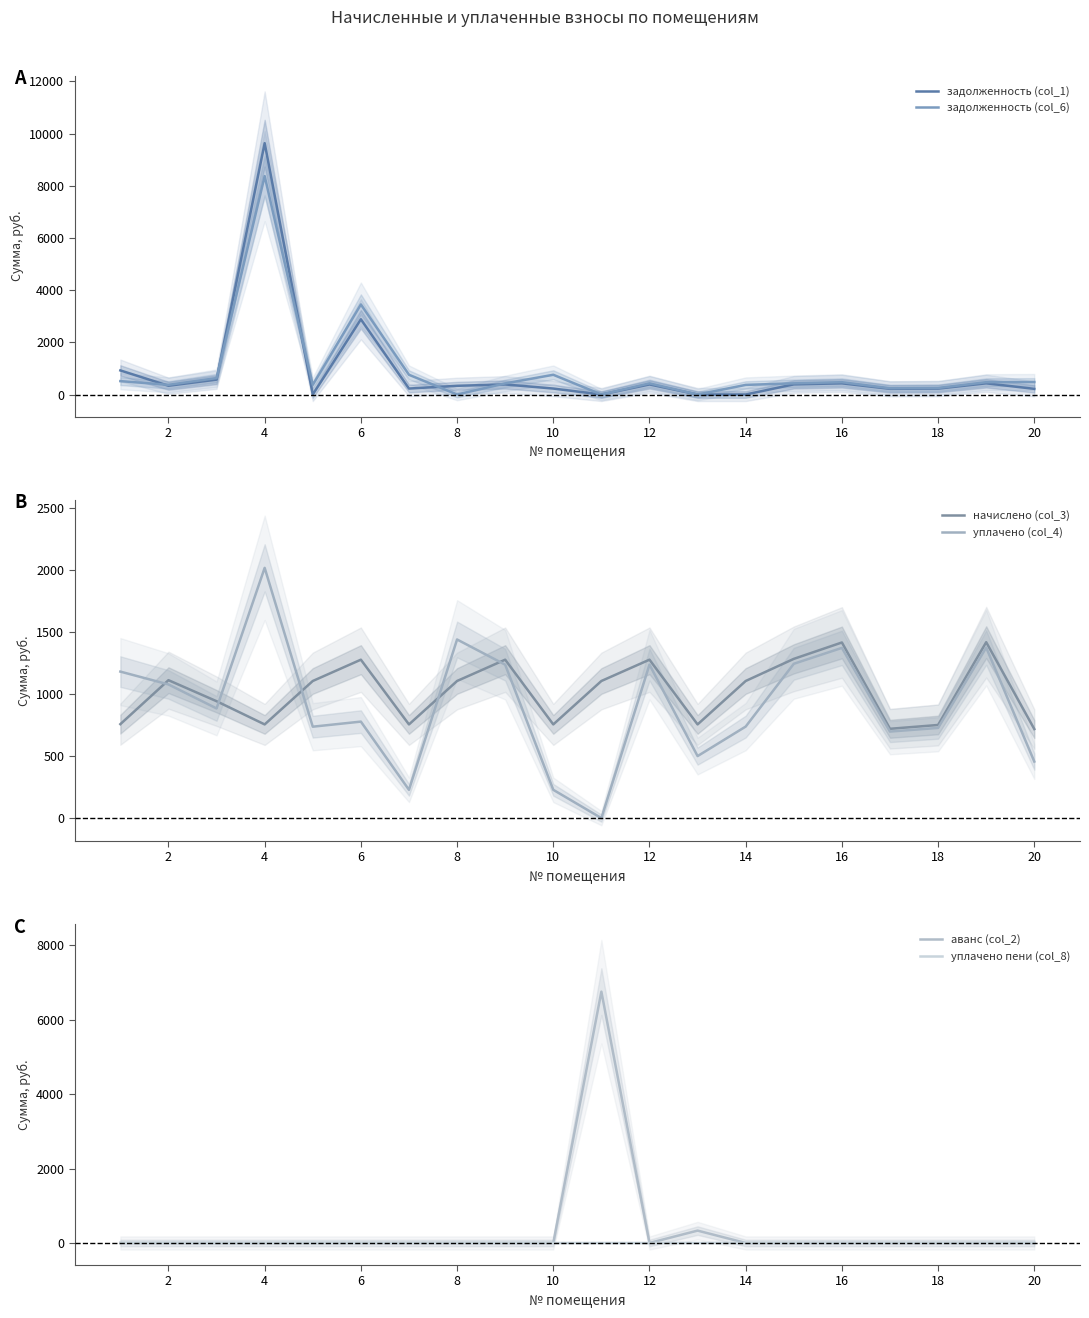

Which series has the largest range (max minus min)?

задолженность (col_1)